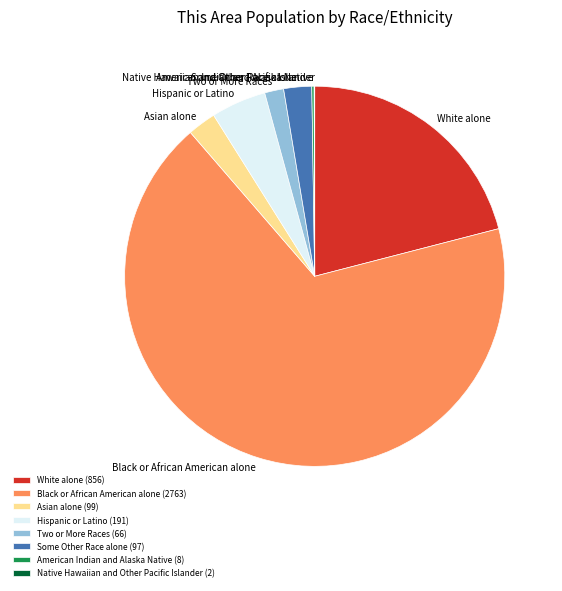

Between White alone and Black or African American alone, which is larger?

Black or African American alone